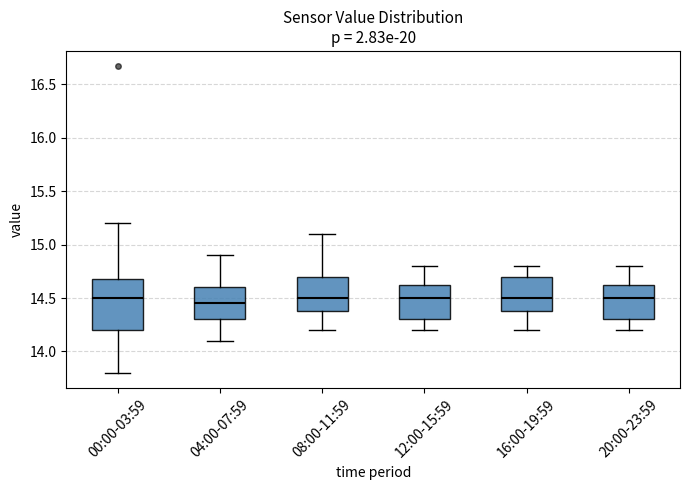

Reading left to right, transcribe this box plot: for each box, give where its median line is, the range the box spans, and where its two whiskers end, as read against the y-axis. The values are not printed on the chart, so give them approximately, as read against the axis.

00:00-03:59: median 14.50, box 14.20 to 14.70, whiskers 13.80 to 15.20
04:00-07:59: median 14.45, box 14.30 to 14.60, whiskers 14.10 to 14.90
08:00-11:59: median 14.50, box 14.40 to 14.70, whiskers 14.20 to 15.10
12:00-15:59: median 14.50, box 14.30 to 14.65, whiskers 14.20 to 14.80
16:00-19:59: median 14.50, box 14.40 to 14.70, whiskers 14.20 to 14.80
20:00-23:59: median 14.50, box 14.30 to 14.65, whiskers 14.20 to 14.80